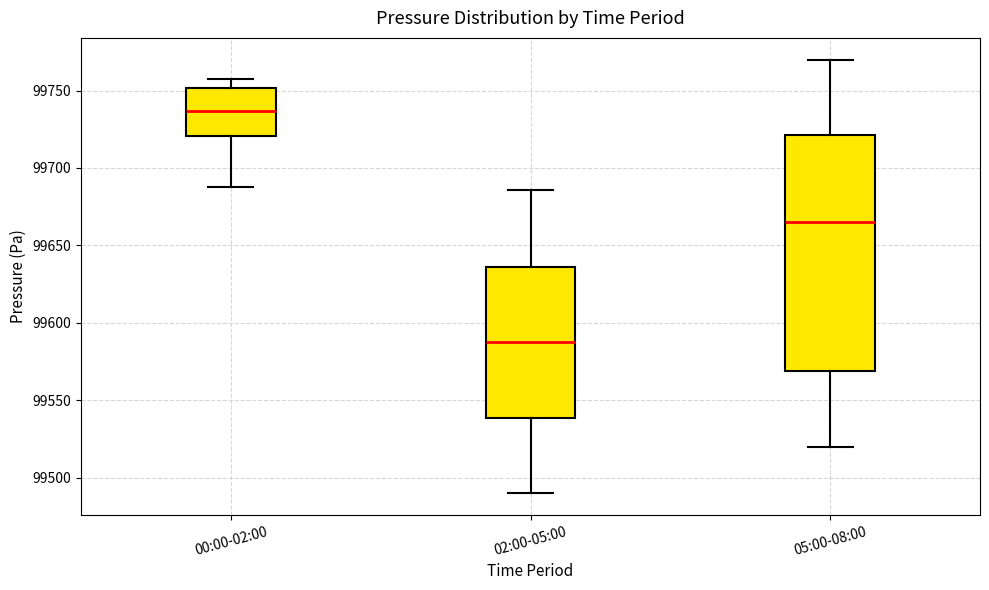

Which box has the lowest median line?

02:00-05:00